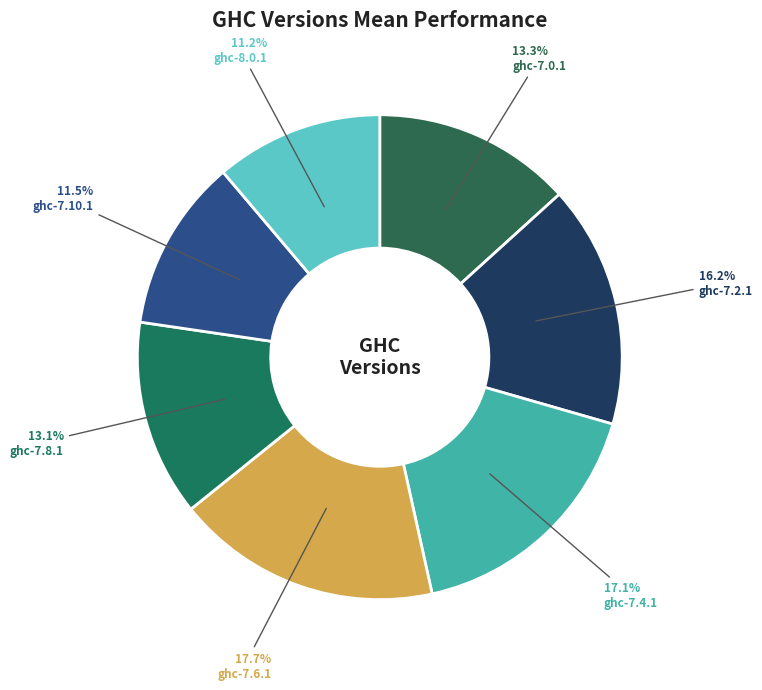

How many slices are in this pie chart?

7